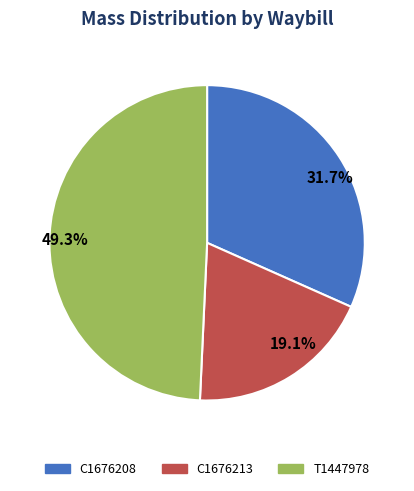

How many segments does this pie chart have?

3